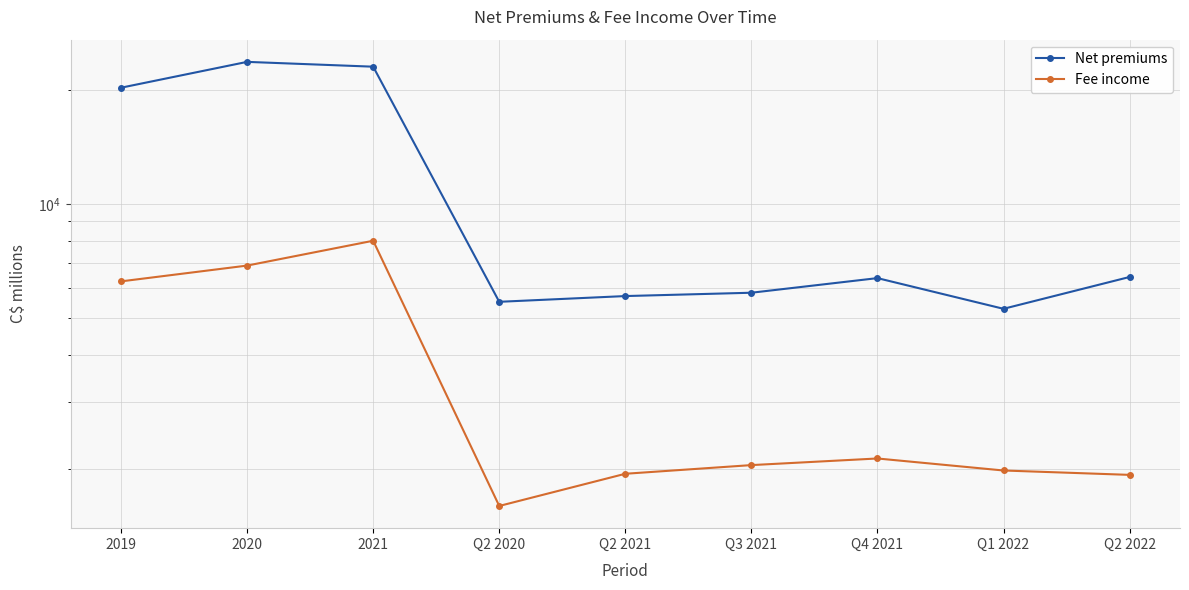

Is the value of Net premiums at Q2 2022 greater than the value of Fee income at Q2 2021?

Yes